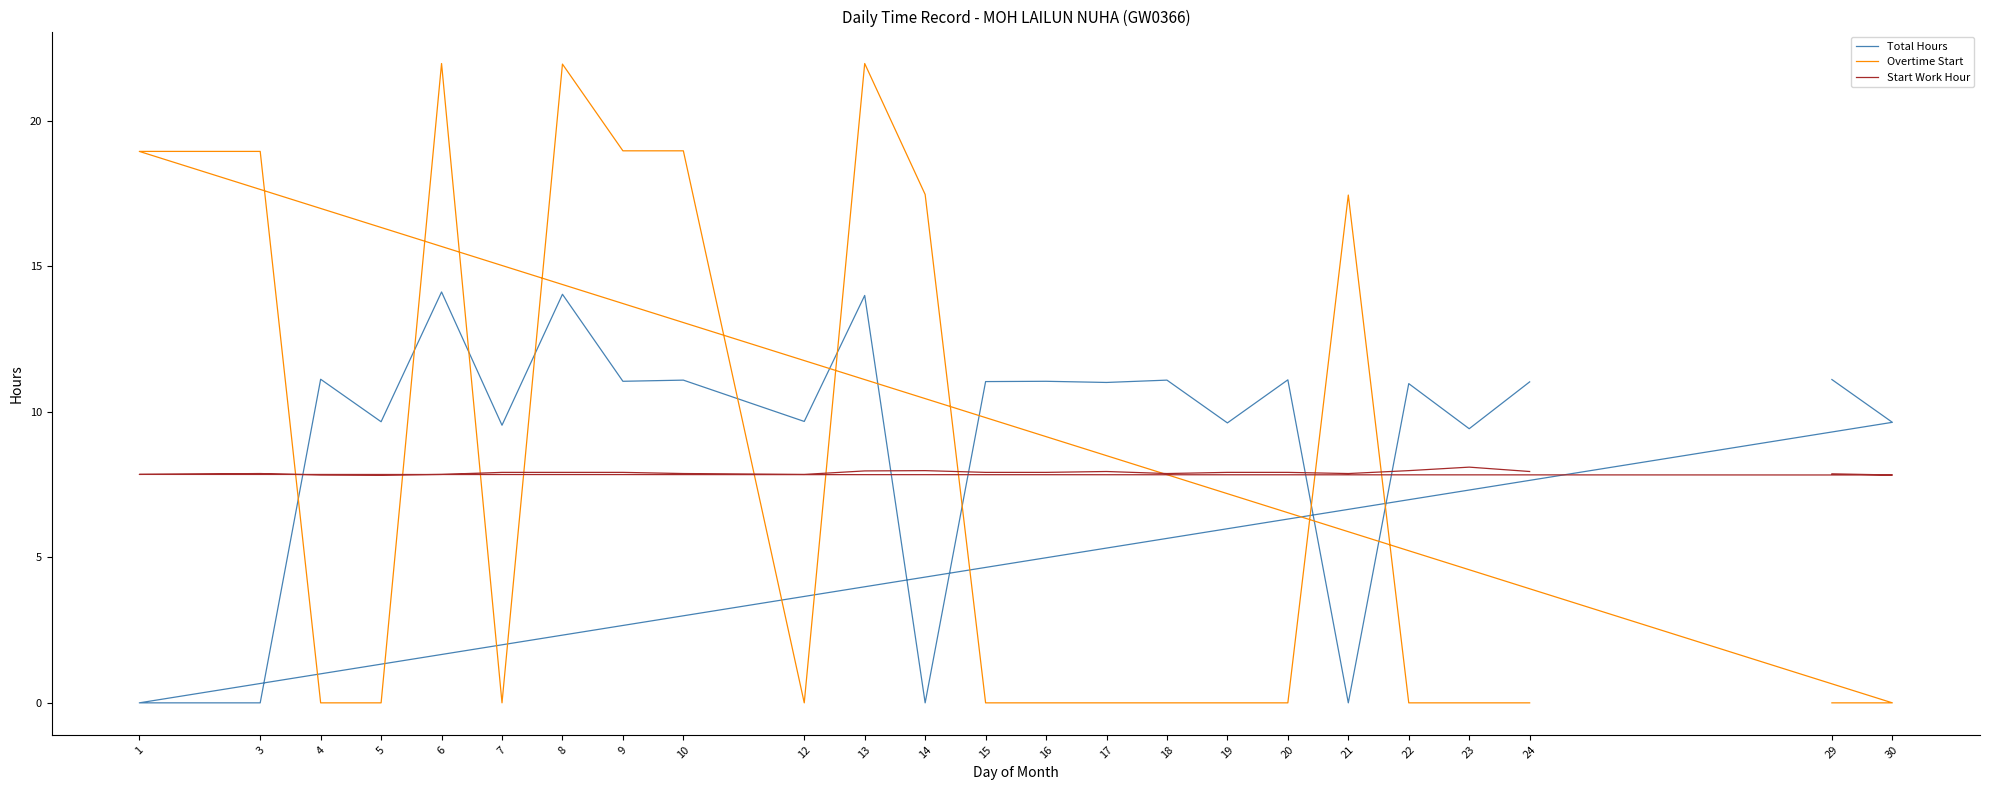

At which category is the sum across all series the highest?

6